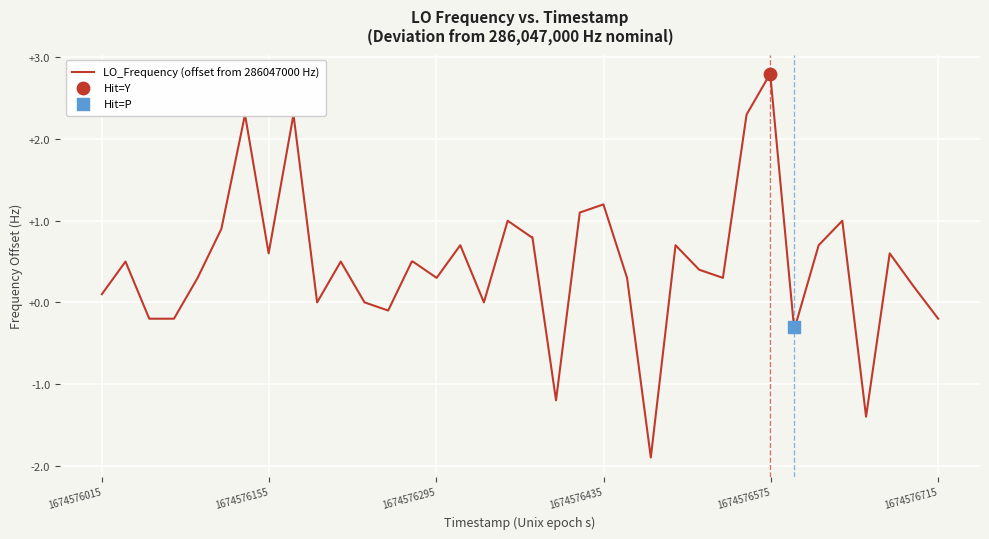

What is the smallest value displayed?

-1.9